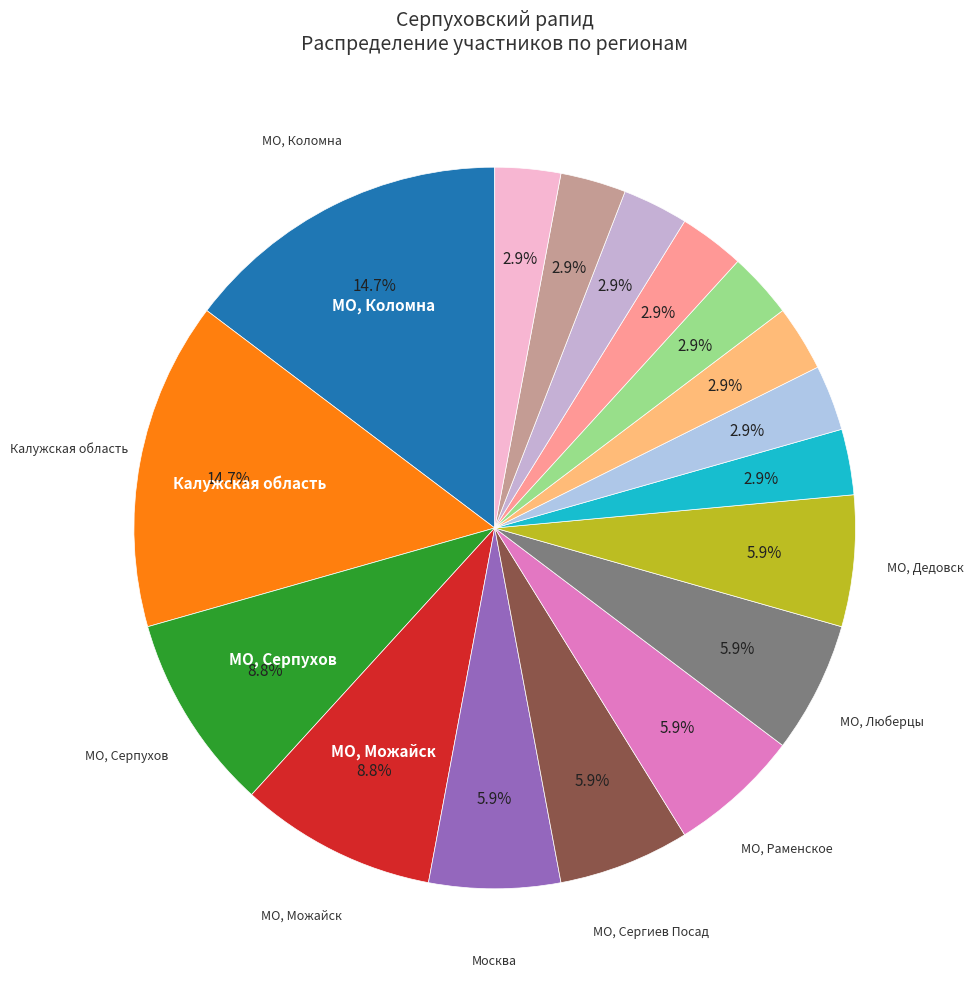

How many slices are in this pie chart?

17